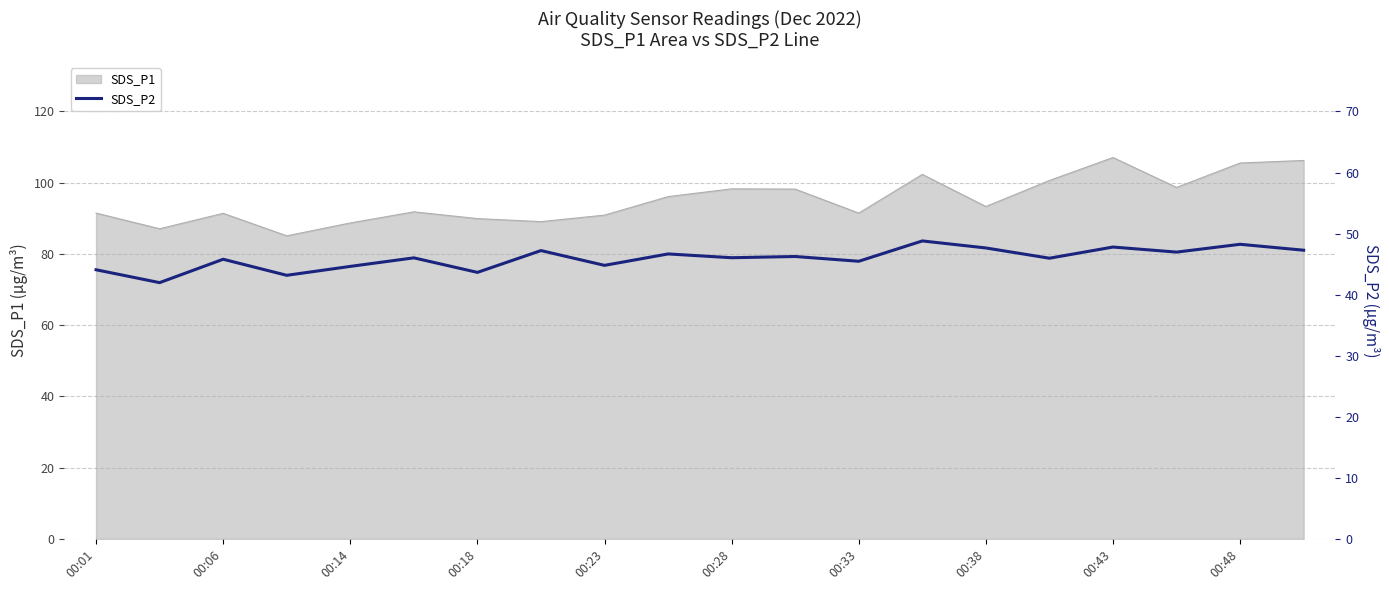

True or false: there are more than 0 points higher than both neighbors.

True